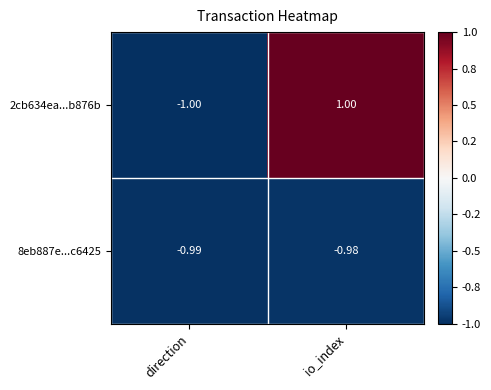

At direction, list the series in order from largest to smallest.

8eb887e...c6425, 2cb634ea...b876b